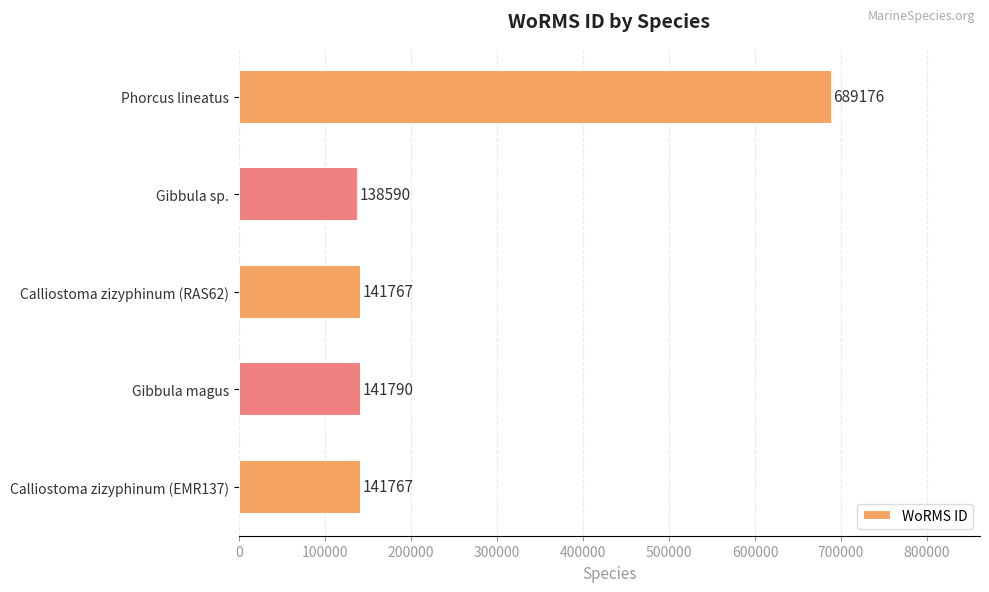

Count the number of categories in the chart.

5